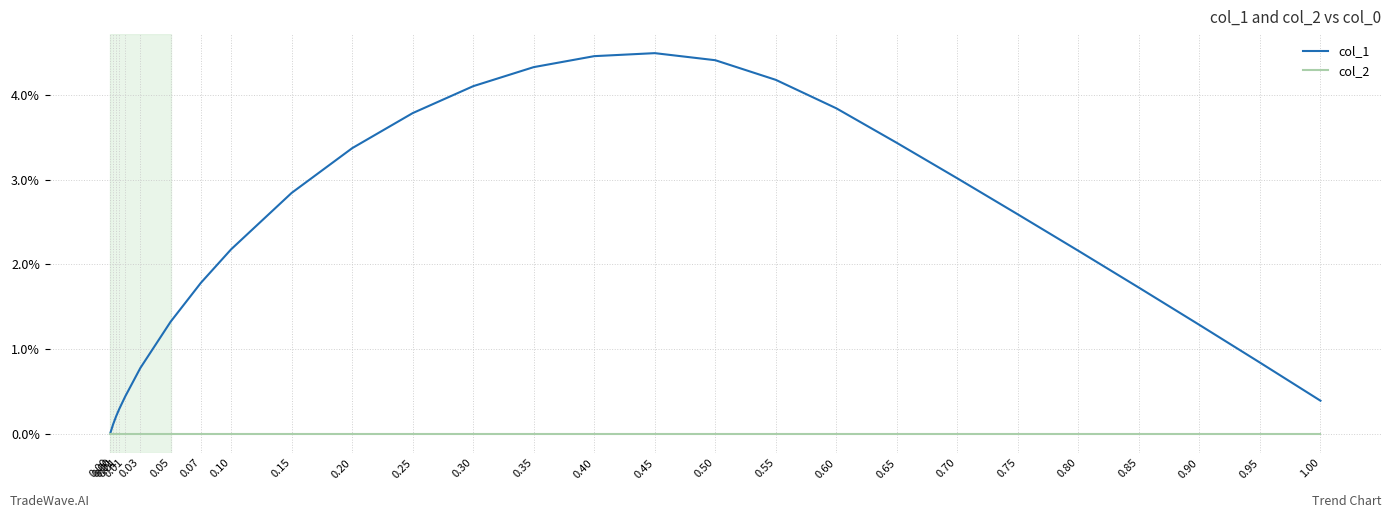

True or false: col_2 and col_1 cross at least once.

False